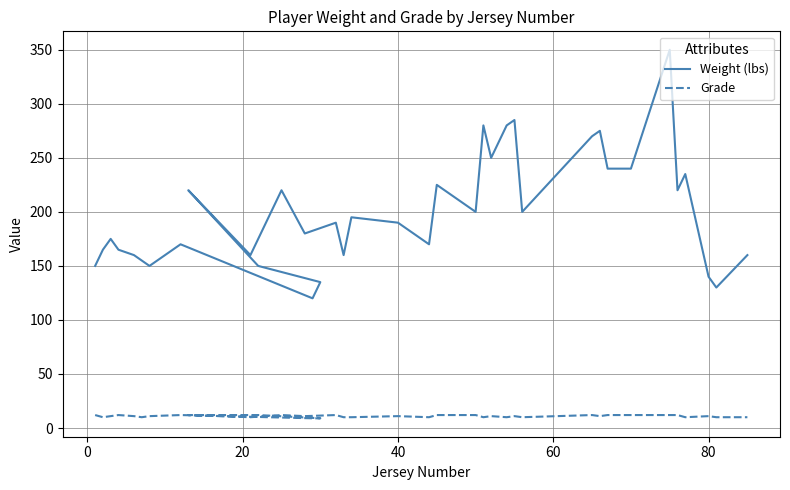

What is the difference between the second highest and minimum values in the Grade series?

3